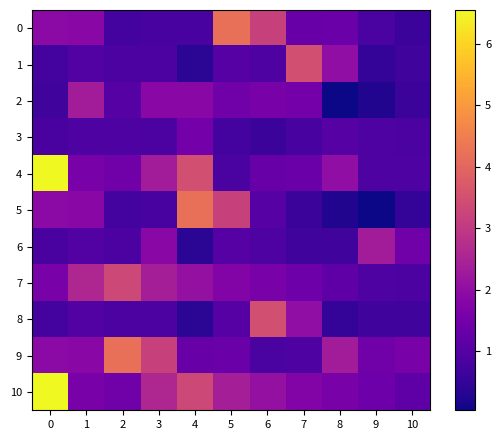

What is the difference between the highest and lowest values at 0?

5.9